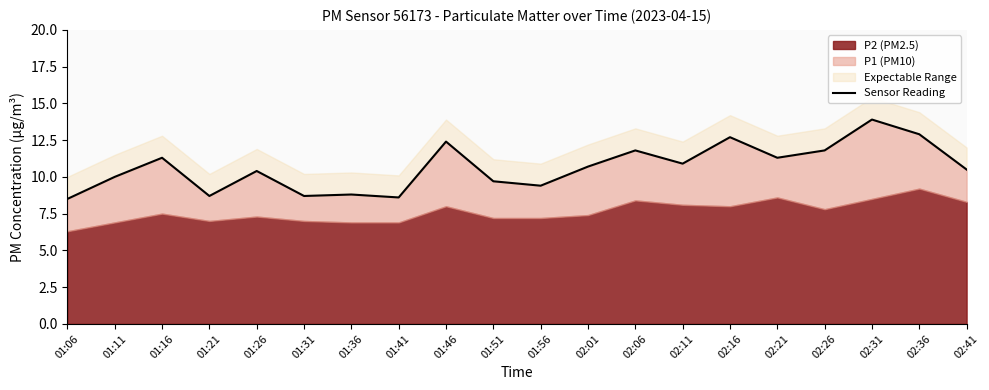

What is the sum of all values?

213.0